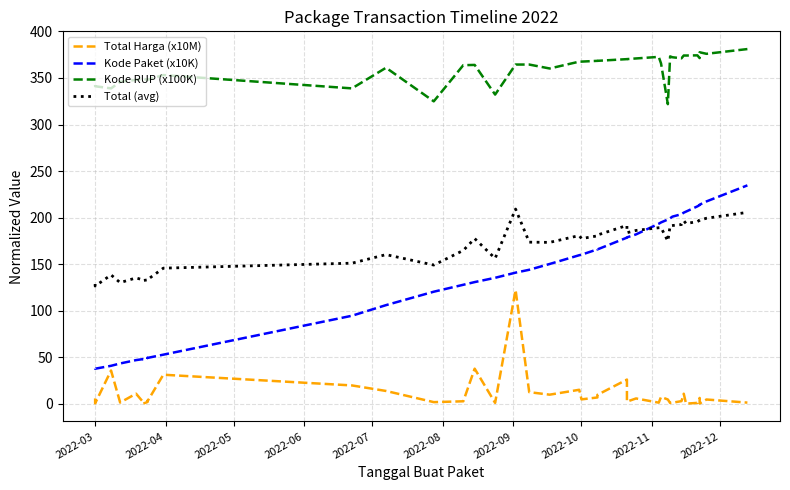

Is the value of Total (avg) at 12 greater than the value of Kode RUP (x100K) at 16?

No